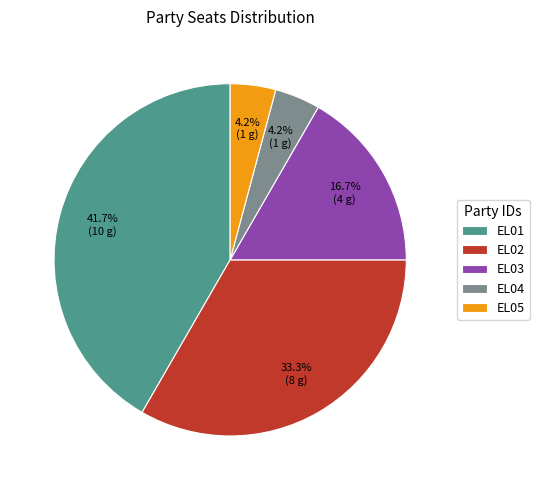

To the nearest percent, what percentage of the pie is EL02?

33%